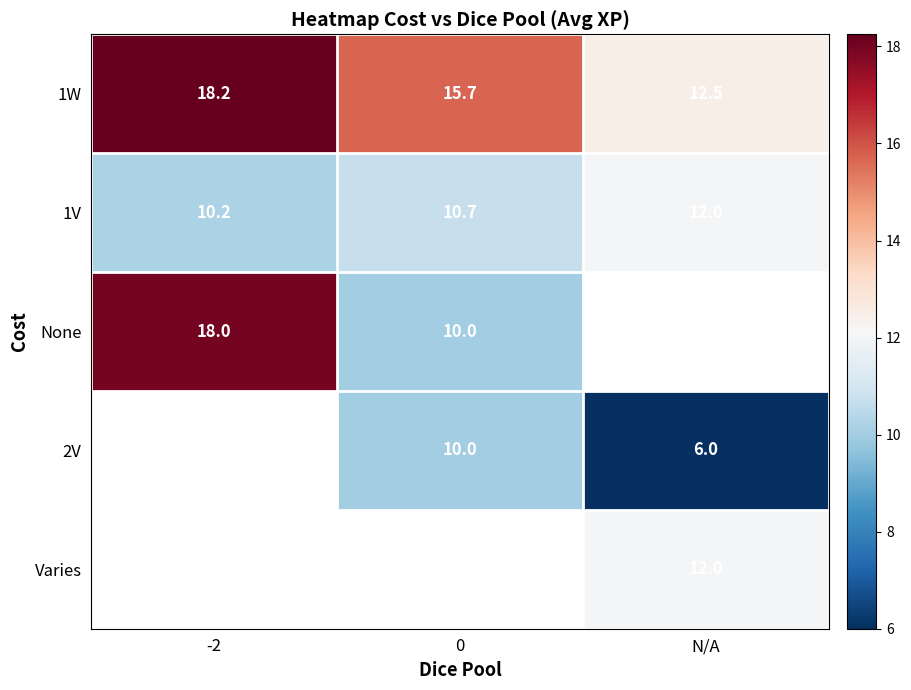

Which series changed the most between 0 and N/A?

2V